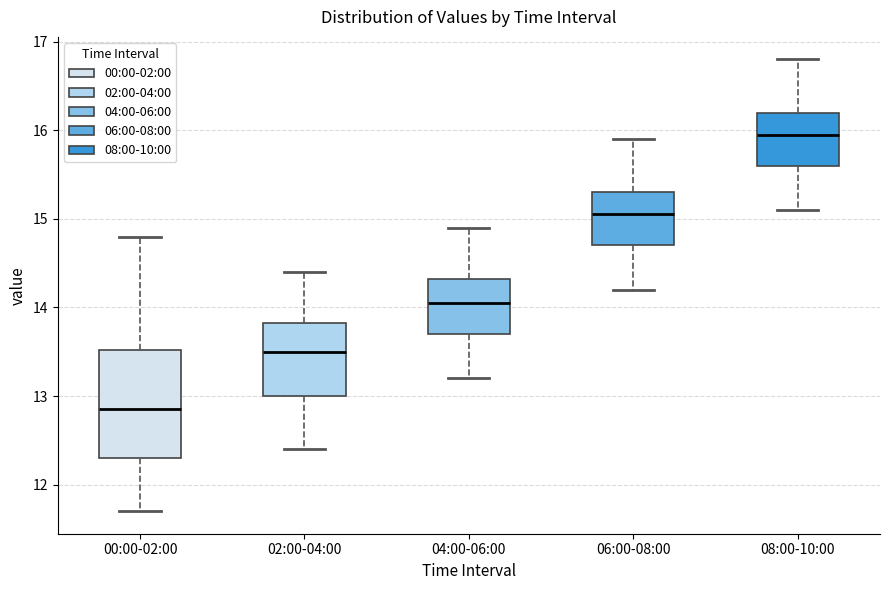

Where does the lower whisker of the box for 00:00-02:00 end on the y-axis? The values are not printed on the chart, so give them approximately, as read against the axis.

11.7